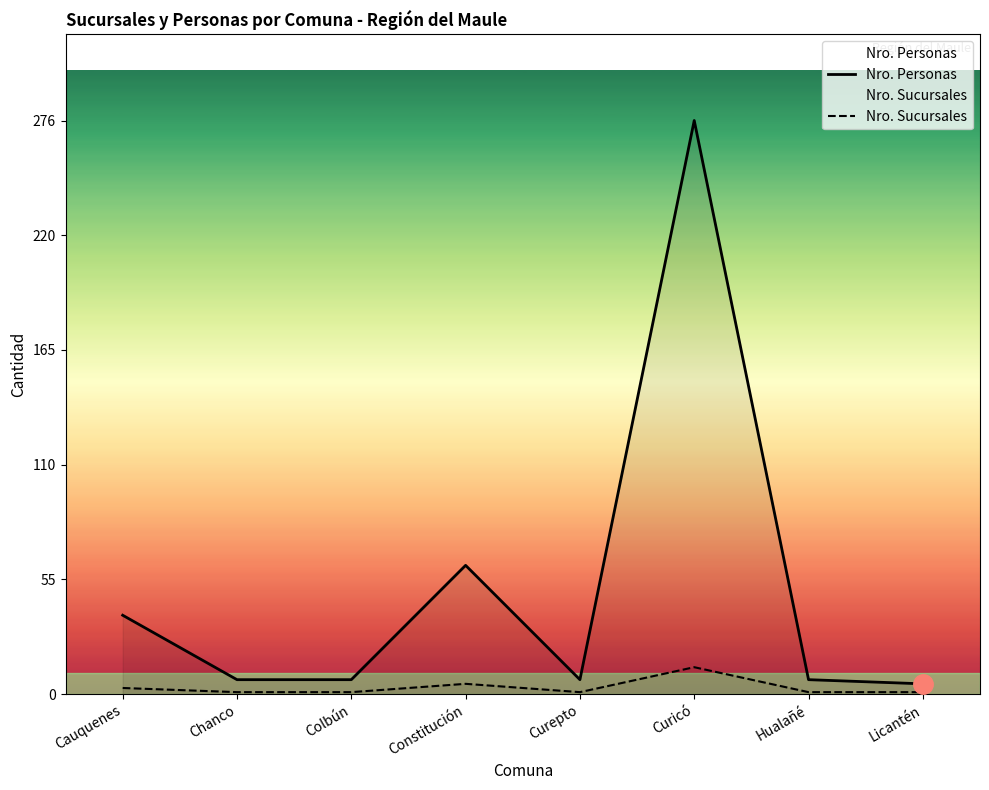

Reading right to left, list all the values displayed in this chart.

Nro. Personas: Licantén=5	Hualañé=7	Curicó=276	Curepto=7	Constitución=62	Colbún=7	Chanco=7	Cauquenes=38
Nro. Sucursales: Licantén=1	Hualañé=1	Curicó=13	Curepto=1	Constitución=5	Colbún=1	Chanco=1	Cauquenes=3